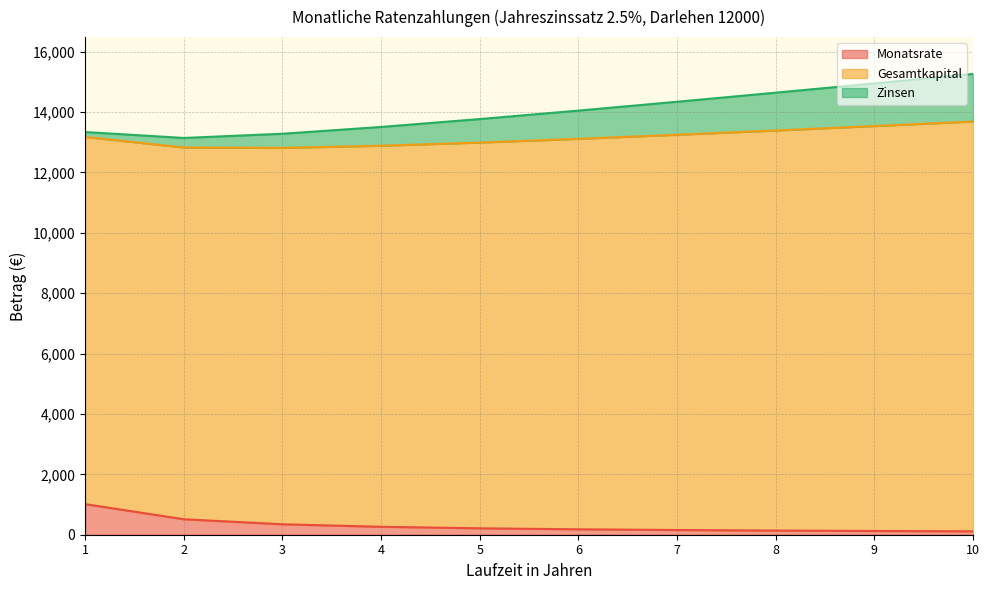

At 5, list the series in order from largest to smallest.

Gesamtkapital, Zinsen, Monatsrate